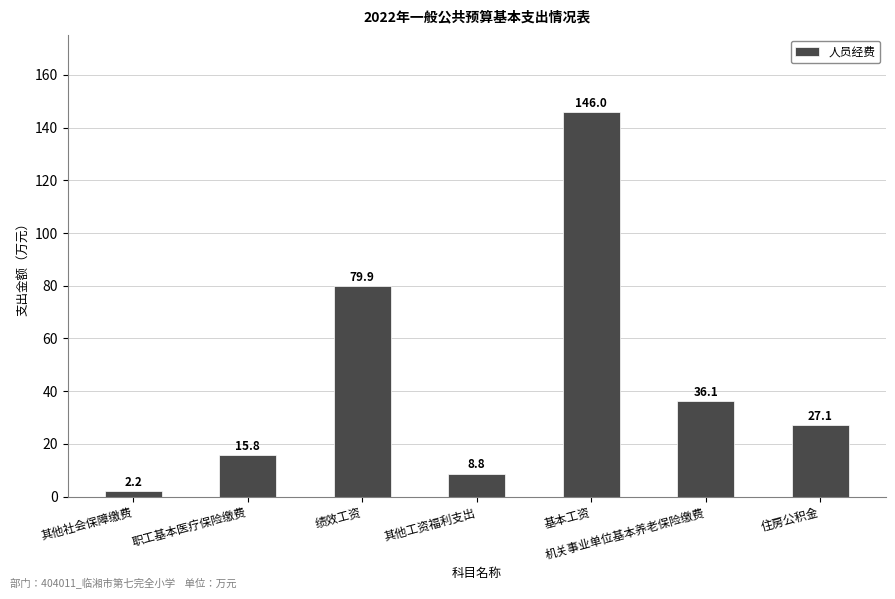

How many data points are less than 27?

3